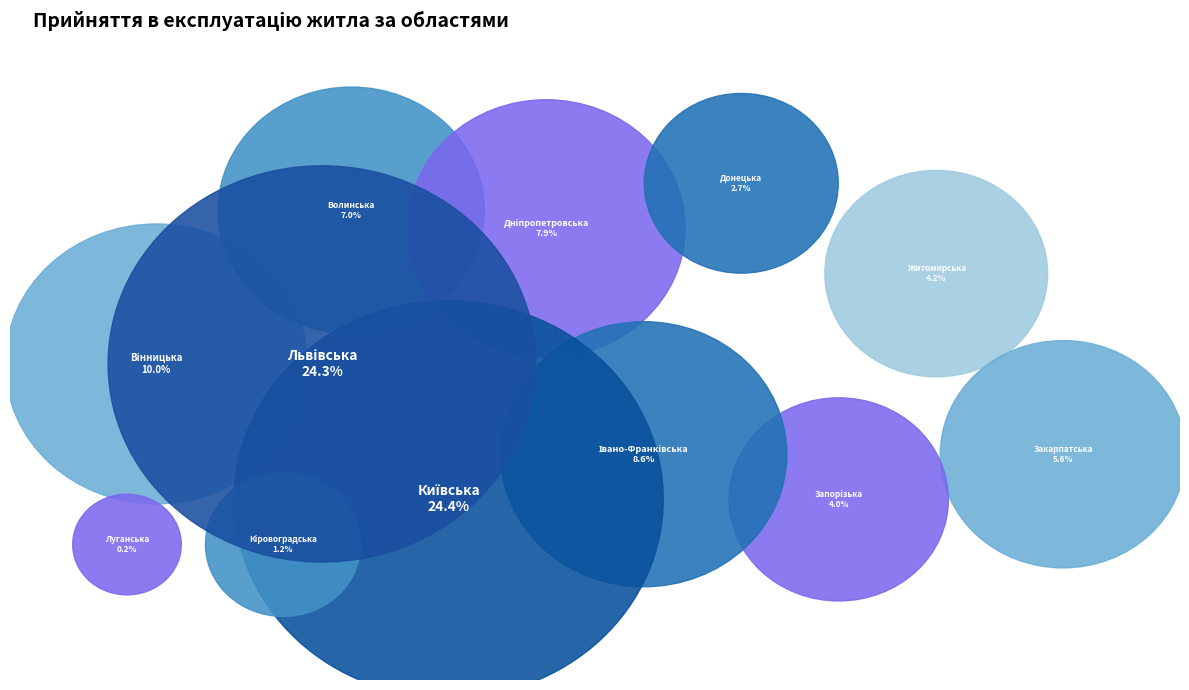

Between Донецька and Київська, which is larger?

Київська